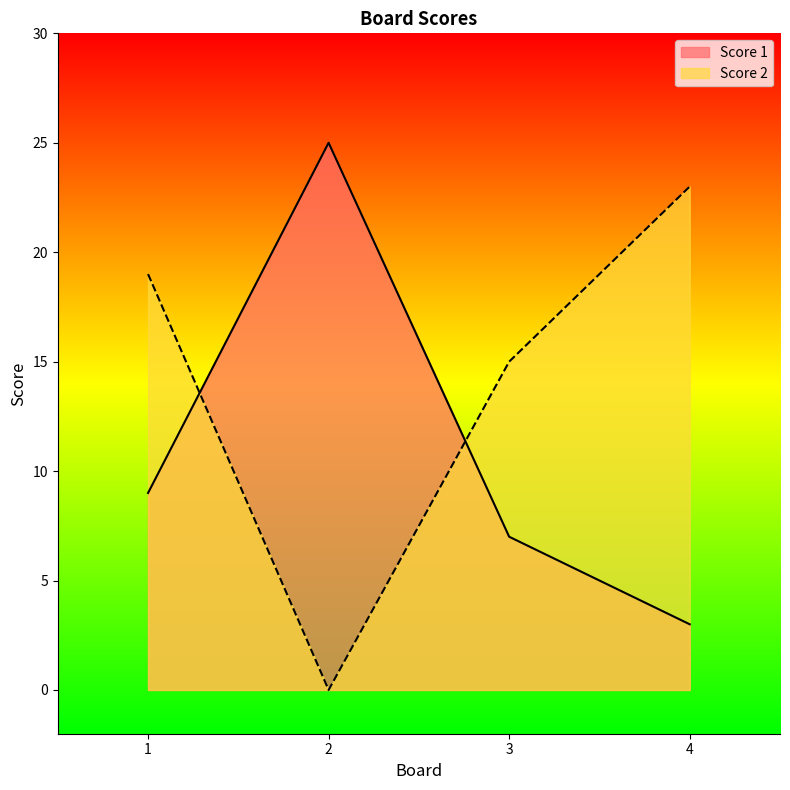

What is the value of the Score 1 point at the 1st from the left?

9